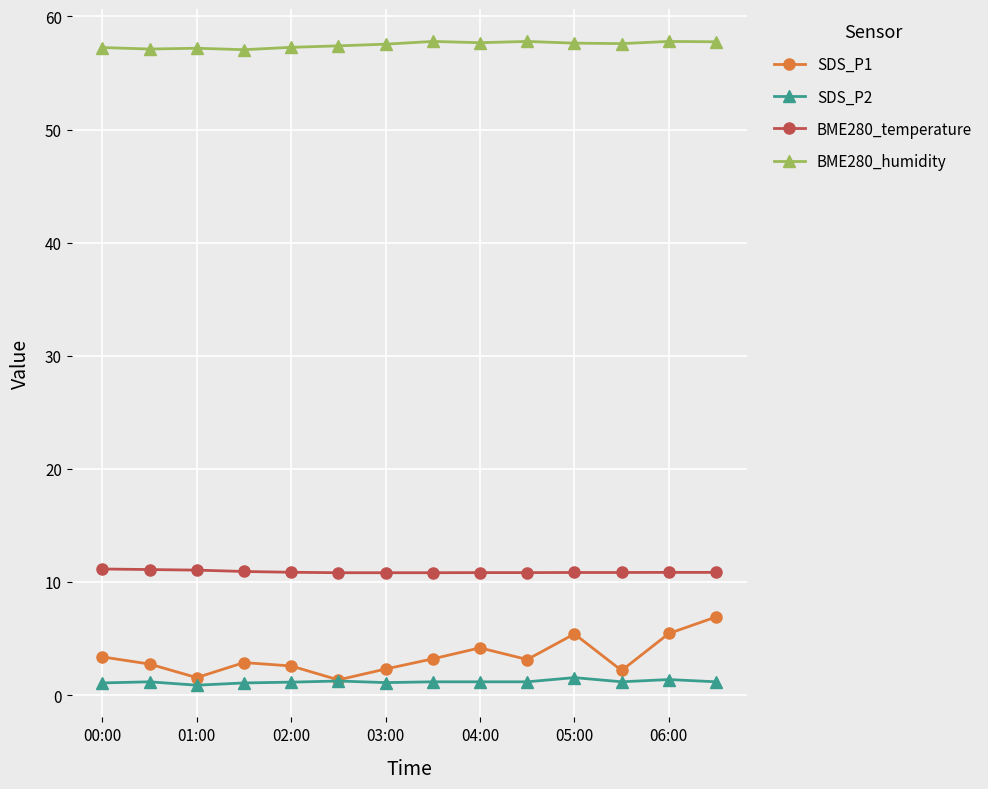

Which series has the widest spread of values?

SDS_P1